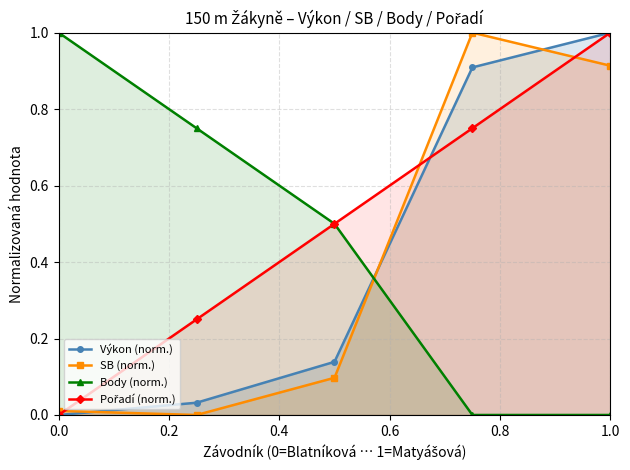

Which category has the highest value in the Výkon (norm.) series?

1.0